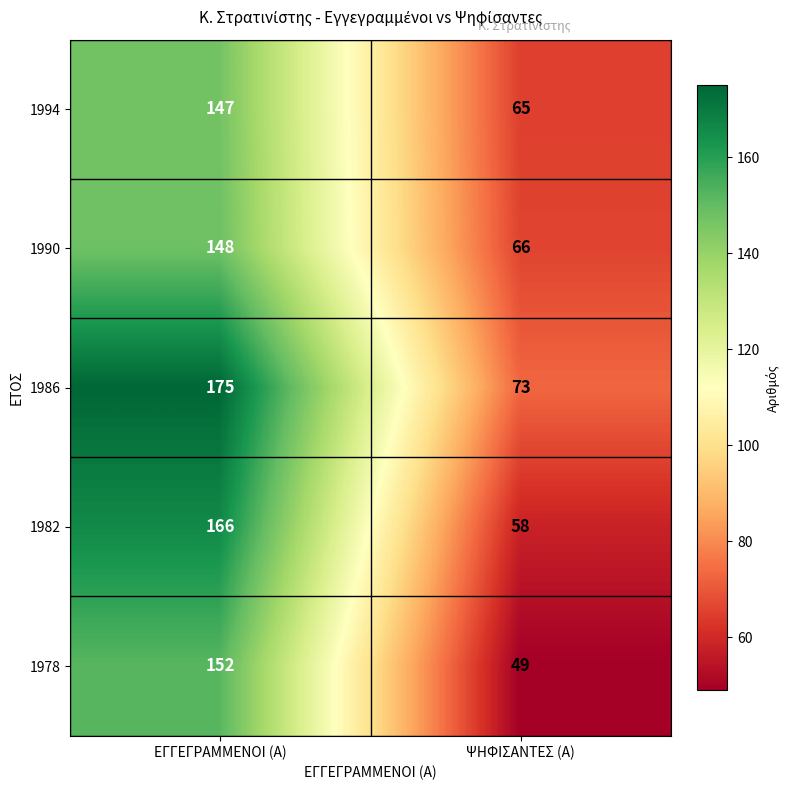

How many data points in 1994 are less than 147?

1